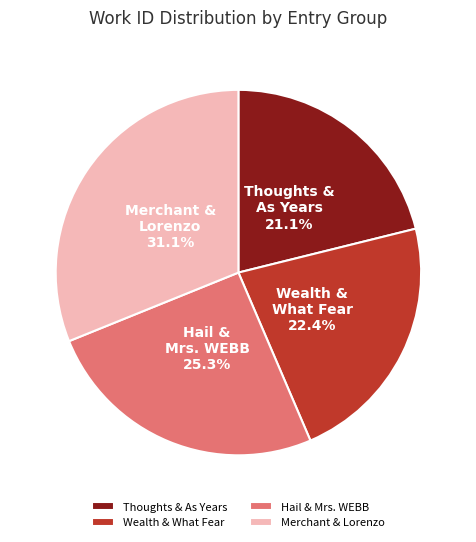

How many segments does this pie chart have?

4